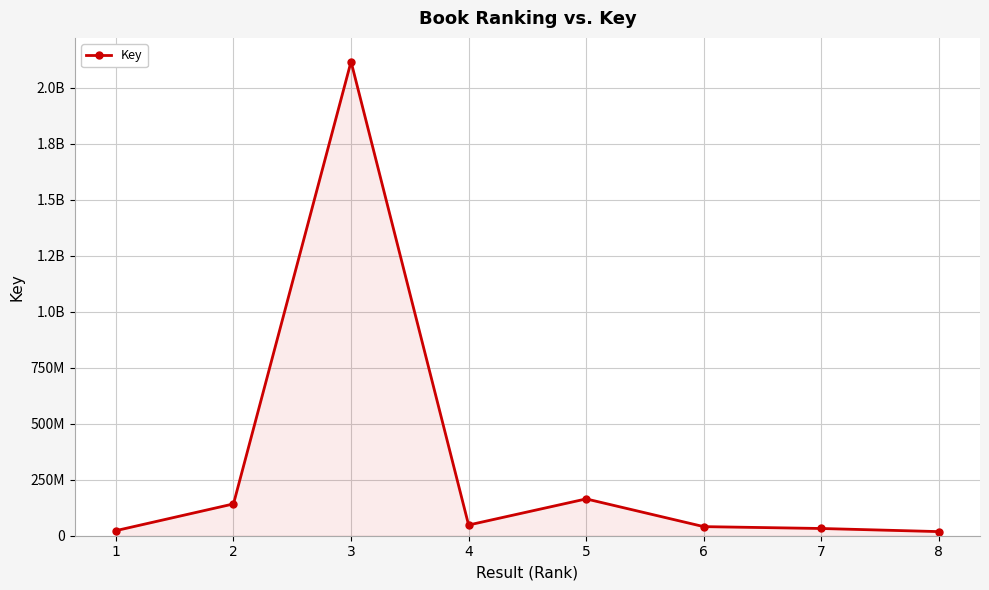

At which label is the value closest to 1067979734?

5